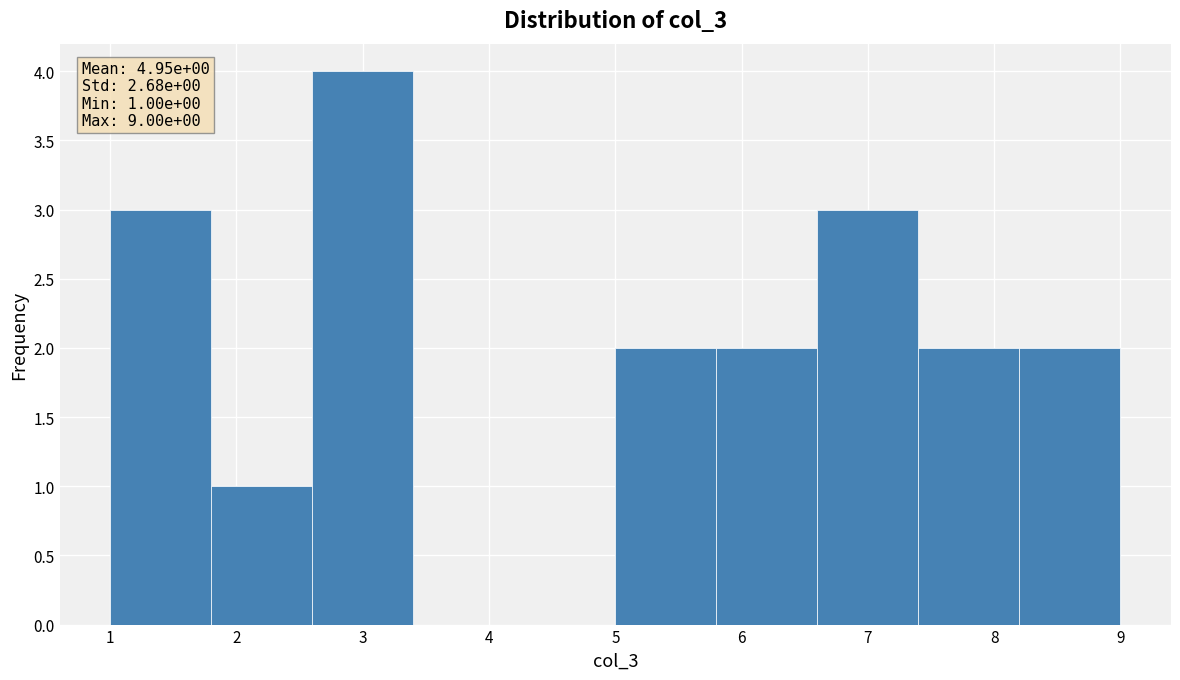

Over which range of the x-axis is the bar tallest?

2.6 to 3.4